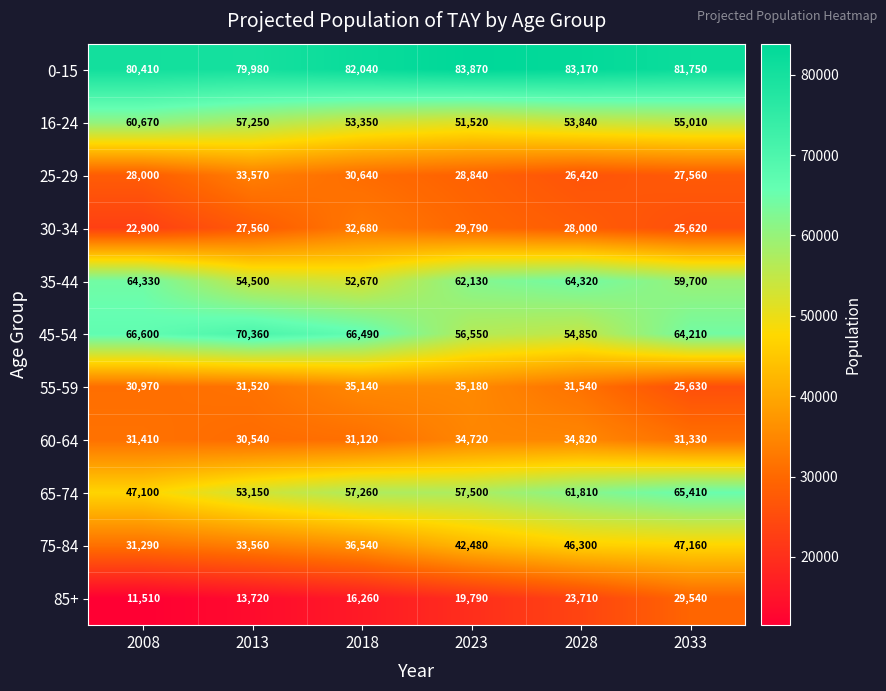

At which category is the sum across all series the highest?

2033